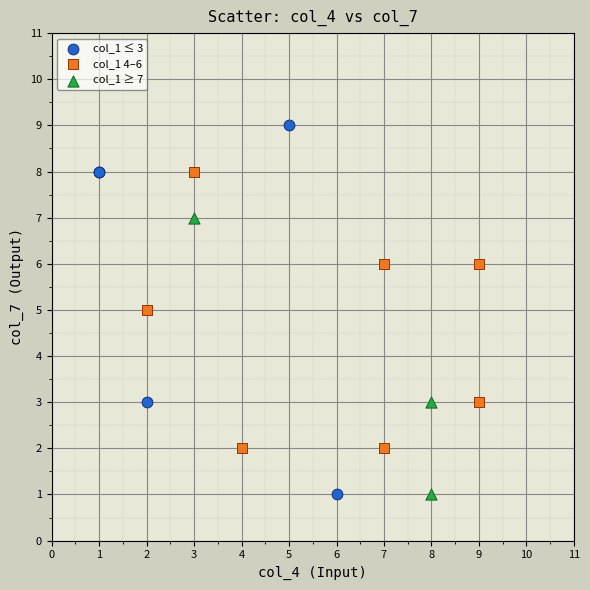

Which series has the largest Y range (max minus min)?

col_1 ≤ 3